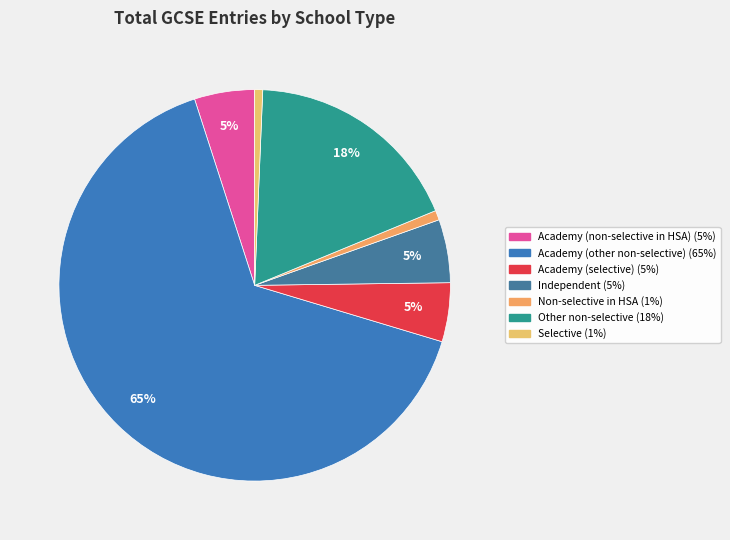

To the nearest percent, what is the difference between the Independent and Academy (other non-selective) slice percentages?

60%